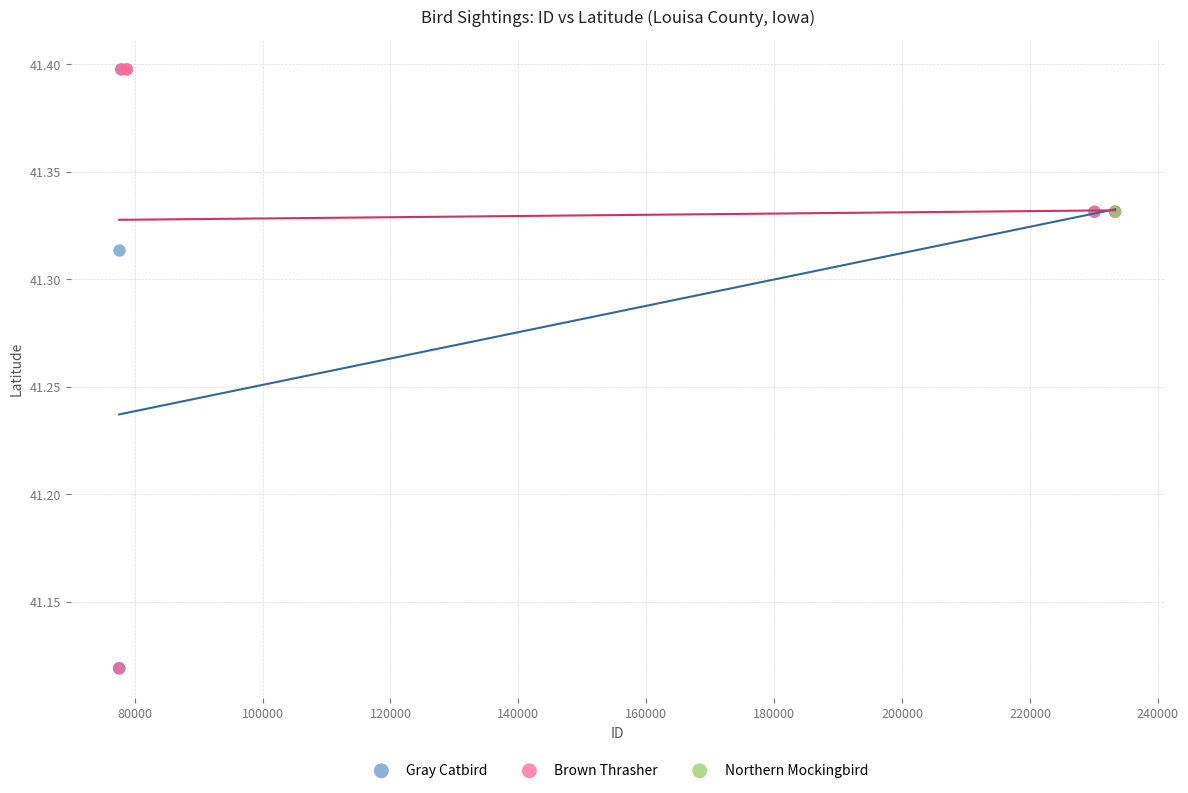

What are all the series names shown in the legend?

Gray Catbird, Brown Thrasher, Northern Mockingbird